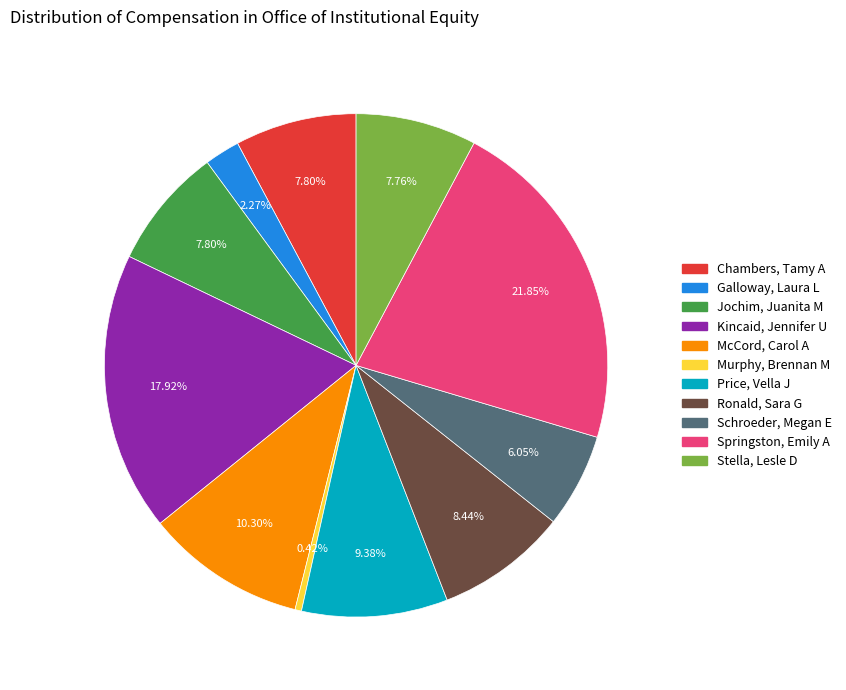

The Chambers, Tamy A slice represents 8% of the pie. True or false?

True